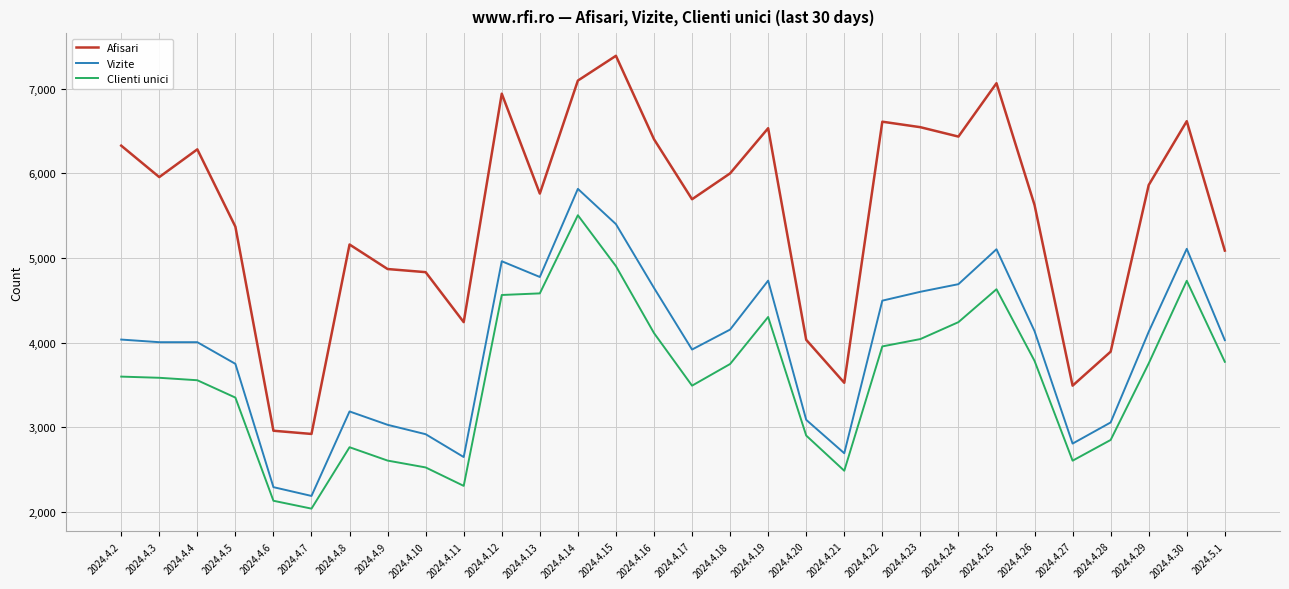

What is the difference between the second highest and second lowest values in the Clienti unici series?

2774